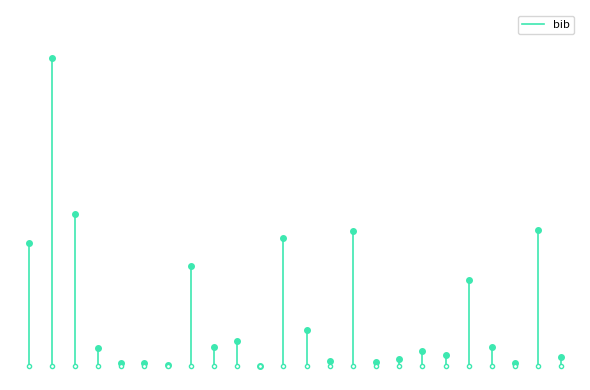

Is it true that the value at 0 is -0.9?

False